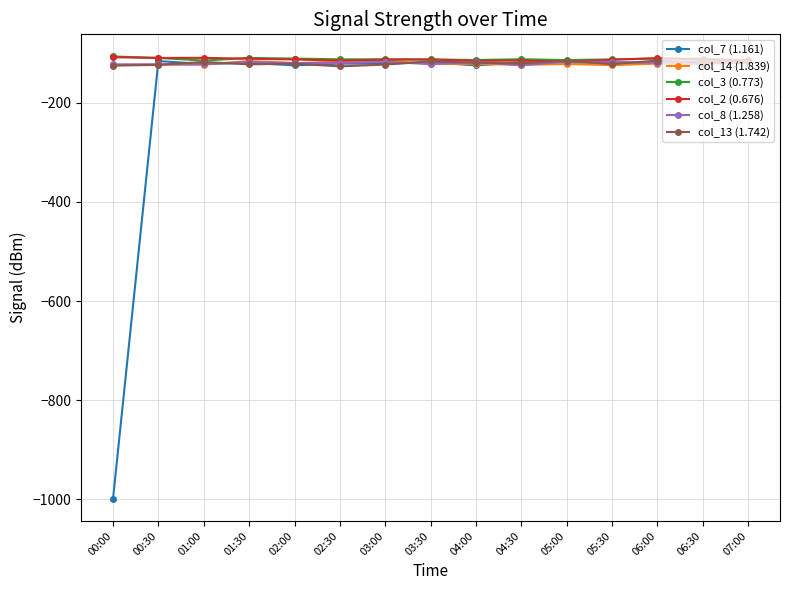

The col_2 (0.676) series shows -112.9 at 03:00. True or false?

True